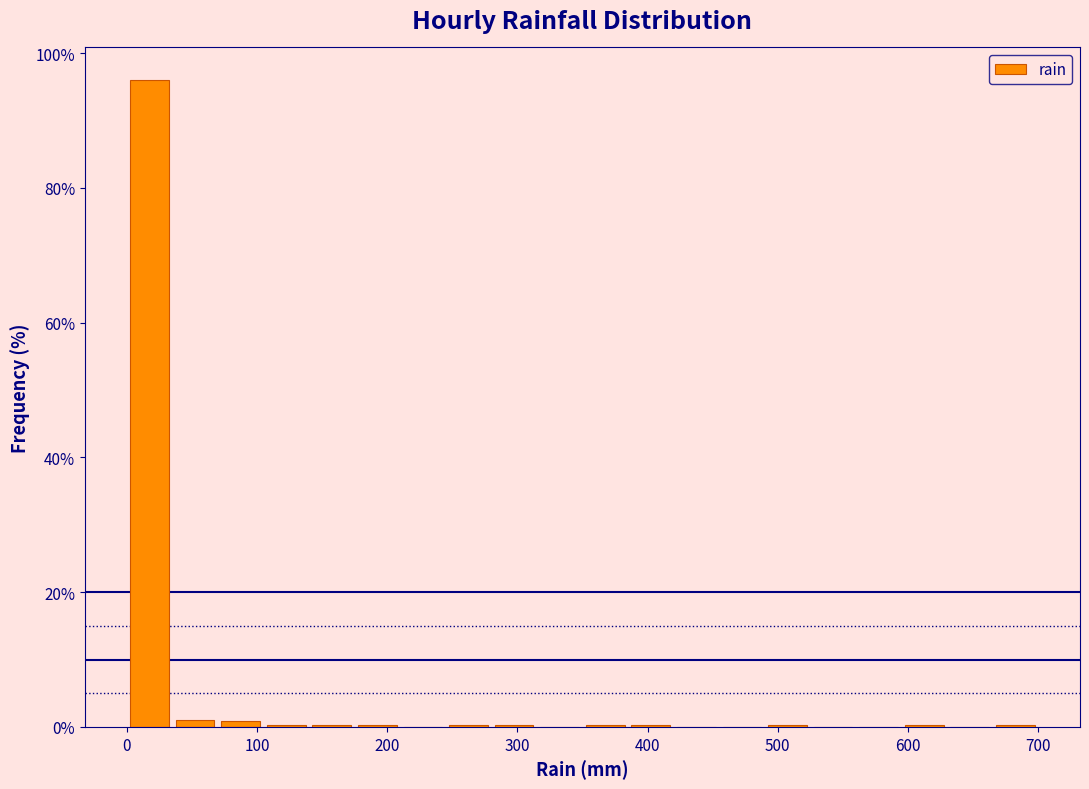

Read against the x-axis, roughly where is the centre of the tallest bar?

20